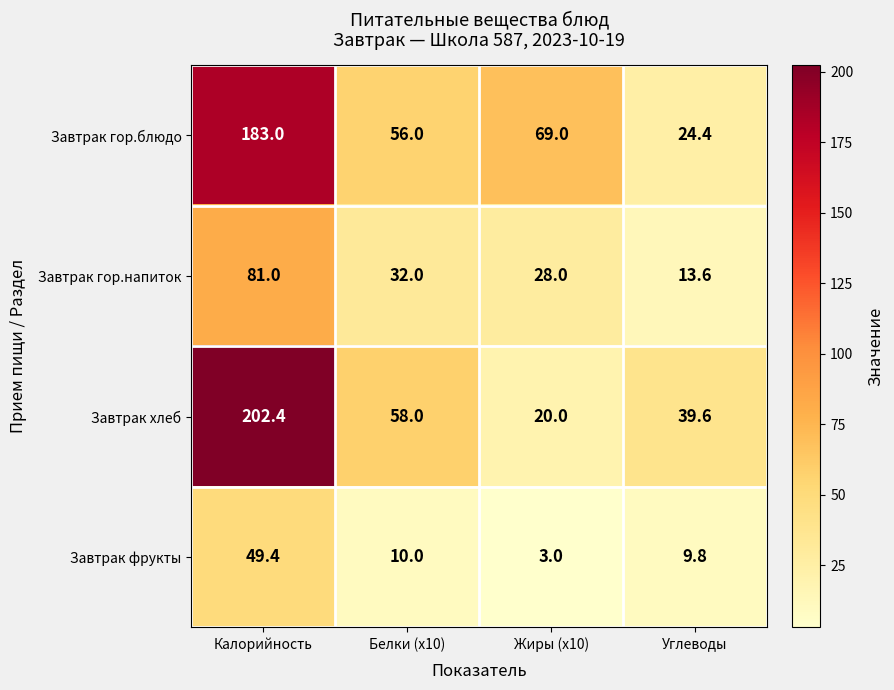

At which category is the sum across all series the highest?

Калорийность